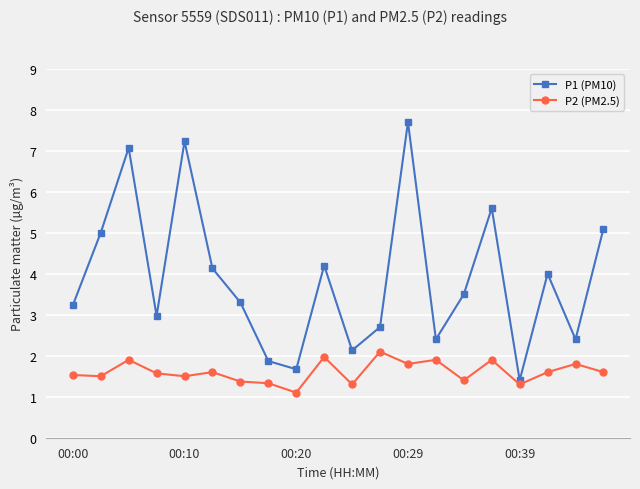

List the series in order of their overall mean, highest first.

P1 (PM10), P2 (PM2.5)